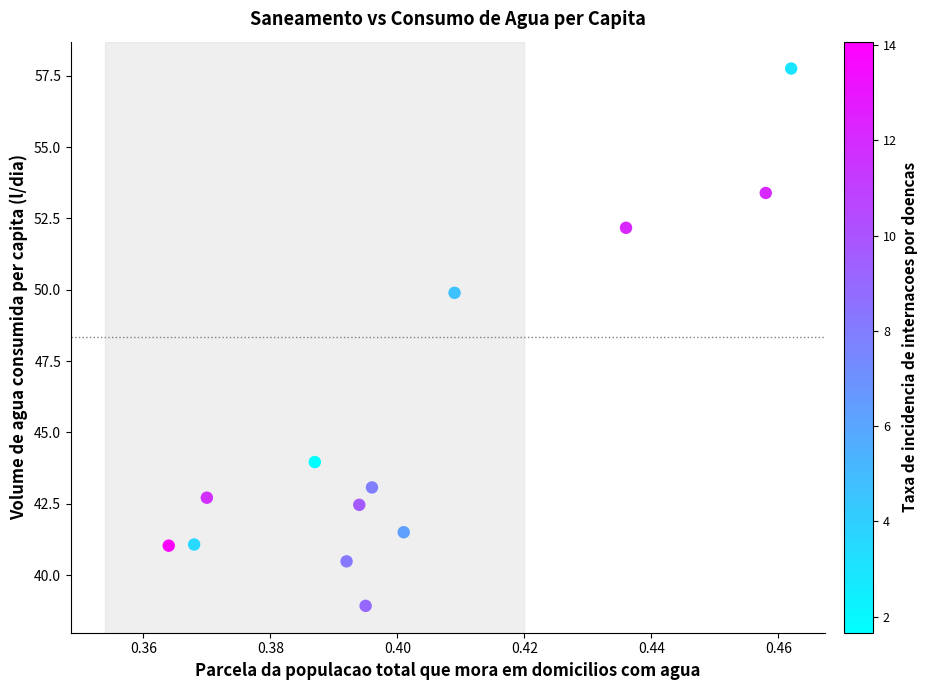

What is the range of Y values (max minus min)?

18.8